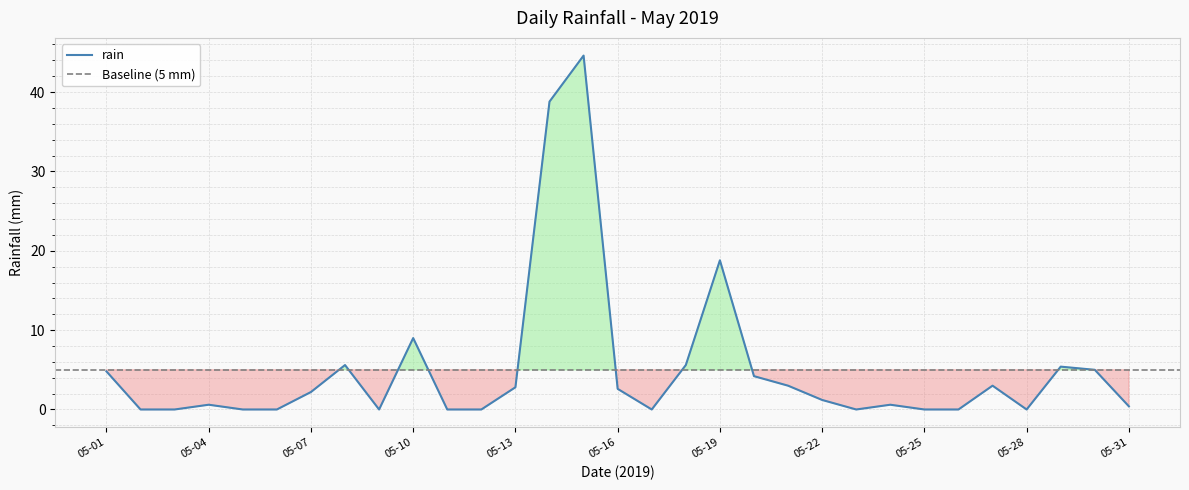

What is the average value?

5.1